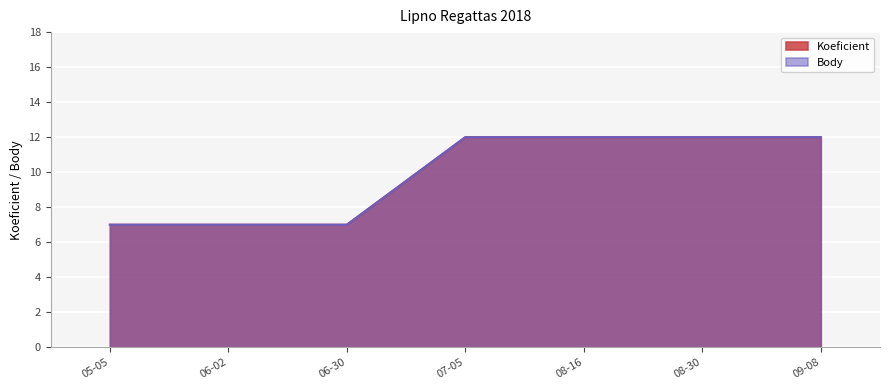

Does the chart display data point markers on the line(s)?

No